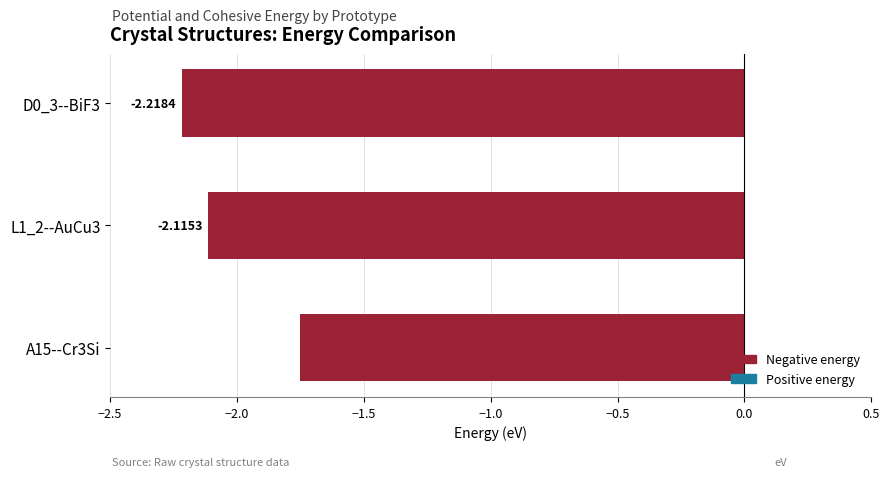

Are the bars grouped side by side (vs. stacked)?

No